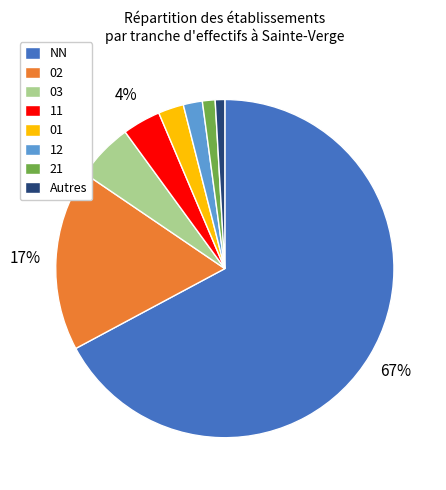

Combined, do 03 and Autres account for over 50%?

No